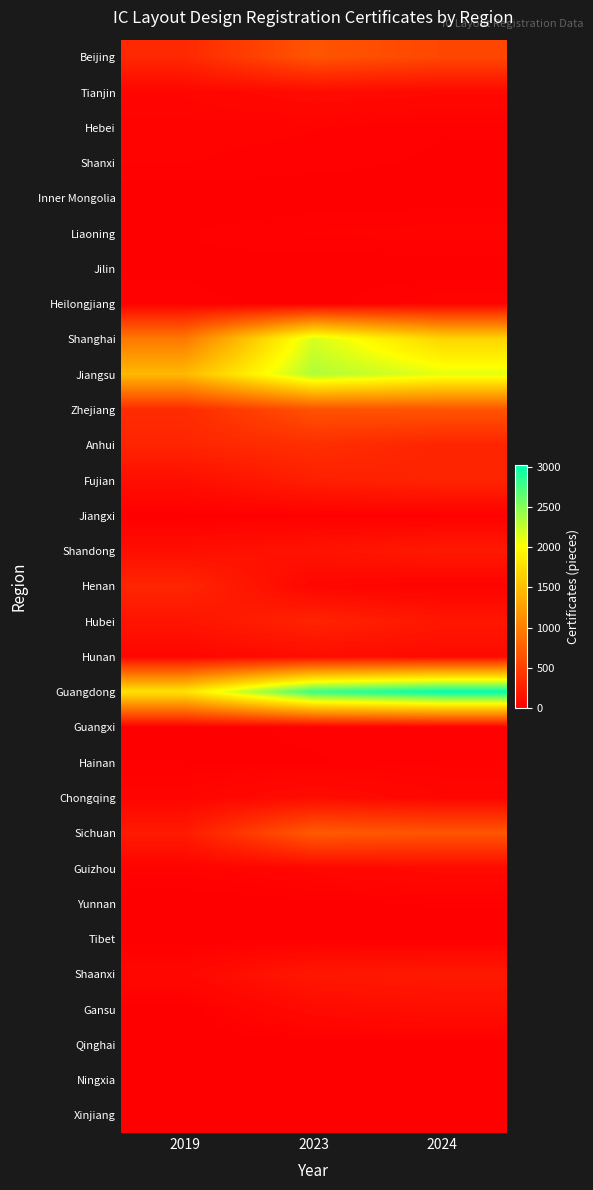

Rank the series by their maximum value, from highest to lowest.

Guangdong, Jiangsu, Shanghai, Sichuan, Beijing, Zhejiang, Anhui, Henan, Fujian, Hubei, Shandong, Shaanxi, Gansu, Hunan, Chongqing, Tianjin, Guizhou, Heilongjiang, Hebei, Liaoning, Shanxi, Hainan, Guangxi, Yunnan, Jiangxi, Jilin, Ningxia, Inner Mongolia, Xinjiang, Tibet, Qinghai